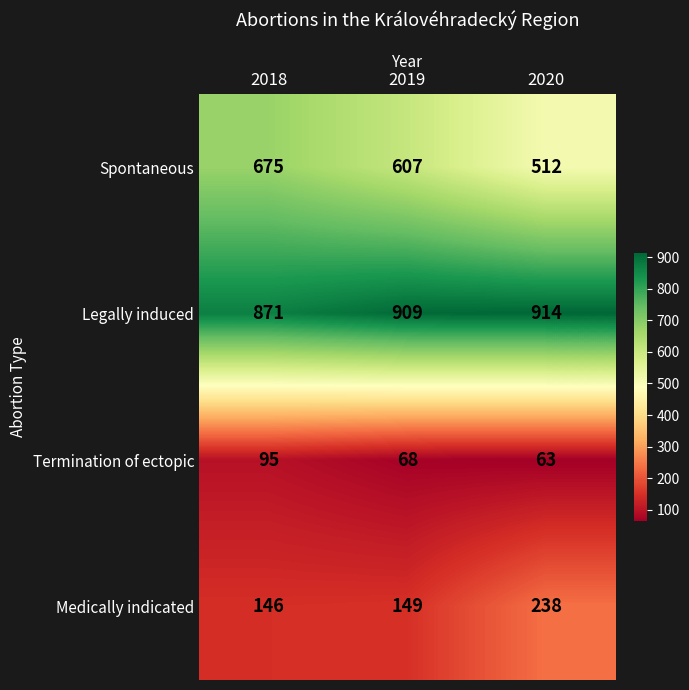

How many series are shown in this chart?

4